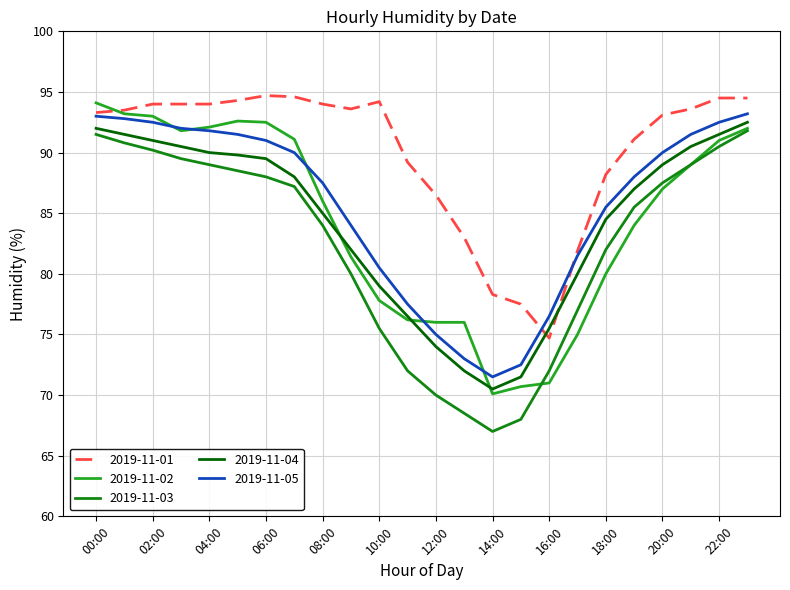

True or false: 2019-11-05 and 2019-11-03 cross at least once.

False